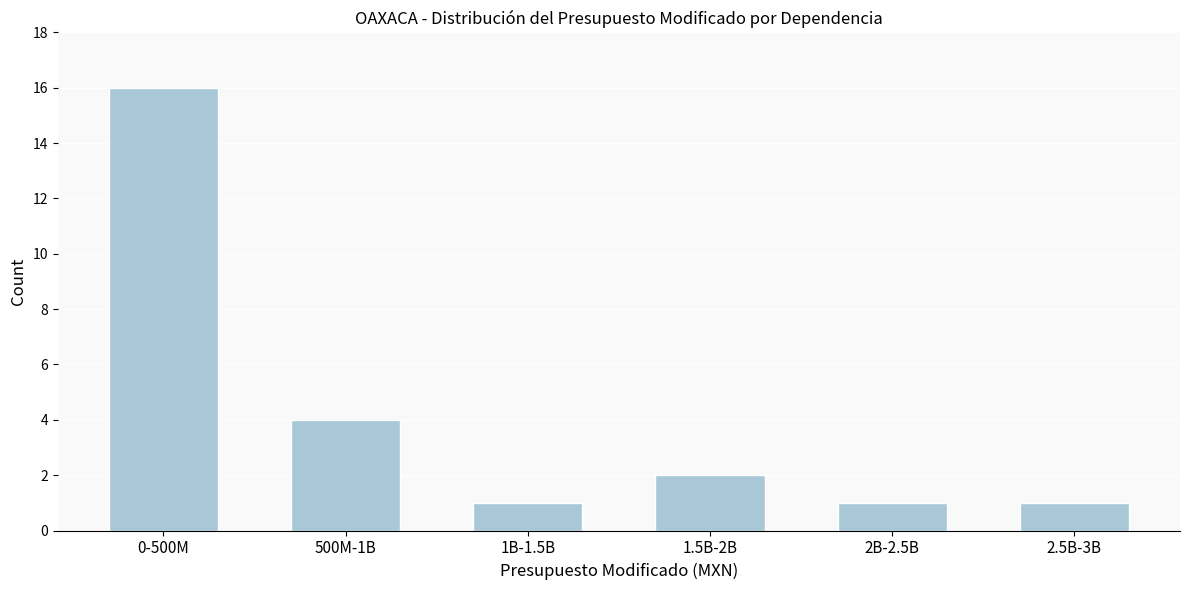

Reading right to left, extract all data points from this chart.

1	1	2	1	4	16